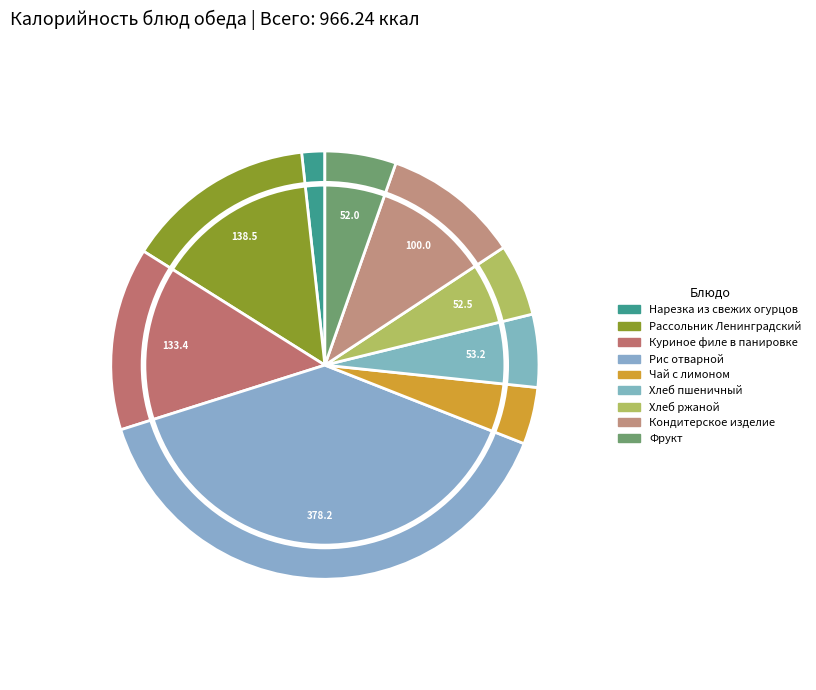

What is the change in value from Рассольник Ленинградский to Хлеб пшеничный?

-85.3